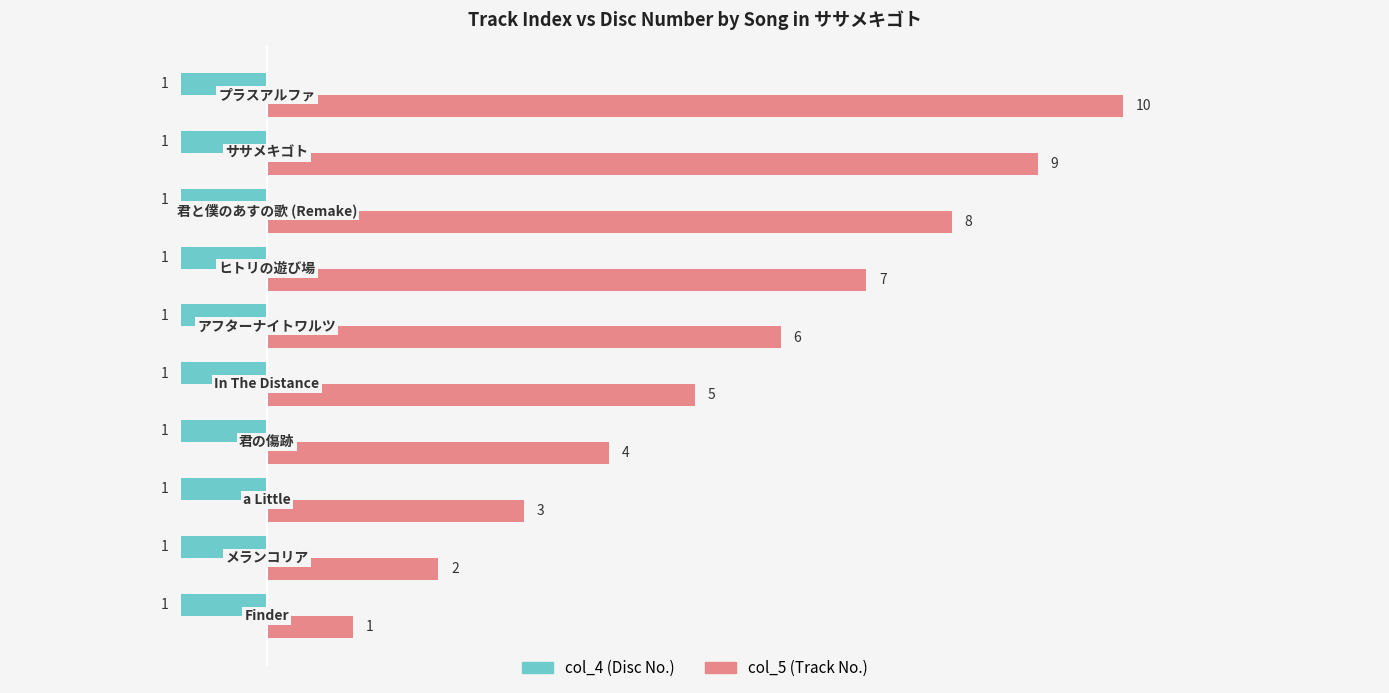

How many data points does each series have?

10